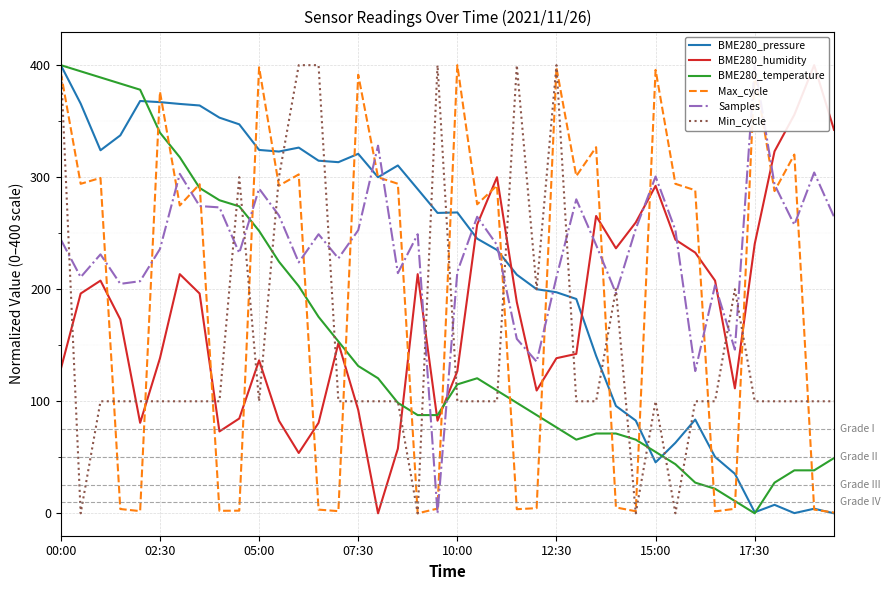

Reading right to left, extract all data points from this chart.

BME280_pressure: 0.0	4.1	0.2	7.6	1.0	35.3	50.3	83.7	63.0	45.5	82.8	95.8	140.5	191.3	197.3	200.0	213.0	235.1	245.1	268.5	268.1	289.4	310.5	300.0	320.9	313.4	314.7	326.4	322.9	324.3	347.2	353.2	364.0	365.4	367.0	368.0	337.3	324.0	365.7	400.0
BME280_humidity: 342.3	400.0	355.8	323.1	240.4	111.5	207.7	232.7	244.2	292.3	259.6	236.5	265.4	142.3	138.5	109.6	188.5	300.0	257.7	126.9	82.7	213.5	57.7	0.0	92.3	151.9	80.8	53.8	82.7	136.5	84.6	73.1	196.2	213.5	138.5	80.8	173.1	207.7	196.2	128.8
BME280_temperature: 49.3	38.4	38.4	27.4	0.0	11.0	21.9	27.4	43.8	54.8	65.8	71.2	71.2	65.8	76.7	87.7	98.6	109.6	120.5	115.1	87.7	87.7	98.6	120.5	131.5	153.4	175.3	202.7	224.7	252.1	274.0	279.5	290.4	317.8	339.7	378.1	383.6	389.0	394.5	400.0
Max_cycle: 0.7	3.3	320.2	287.6	393.7	4.0	1.7	288.3	294.1	395.8	1.8	5.2	326.8	301.0	397.6	4.6	3.7	292.6	275.8	400.0	4.2	0.0	294.2	299.9	391.5	1.9	3.3	302.5	292.4	398.1	2.4	2.2	293.7	274.8	376.3	2.0	3.8	299.4	294.1	393.1
Samples: 264.7	304.2	257.5	293.4	400.0	146.1	203.6	126.9	252.7	300.6	253.9	196.4	239.5	280.2	210.8	135.3	155.7	239.5	264.7	215.6	0.0	249.1	214.4	328.1	252.7	227.5	249.1	224.0	265.9	289.8	232.3	273.1	274.3	303.0	235.9	207.2	204.8	231.1	210.8	244.3
Min_cycle: 100.0	100.0	100.0	100.0	100.0	200.0	100.0	100.0	0.0	100.0	0.0	200.0	100.0	100.0	400.0	200.0	400.0	100.0	100.0	100.0	400.0	0.0	100.0	100.0	100.0	100.0	400.0	400.0	300.0	100.0	300.0	100.0	100.0	100.0	100.0	100.0	100.0	100.0	0.0	400.0